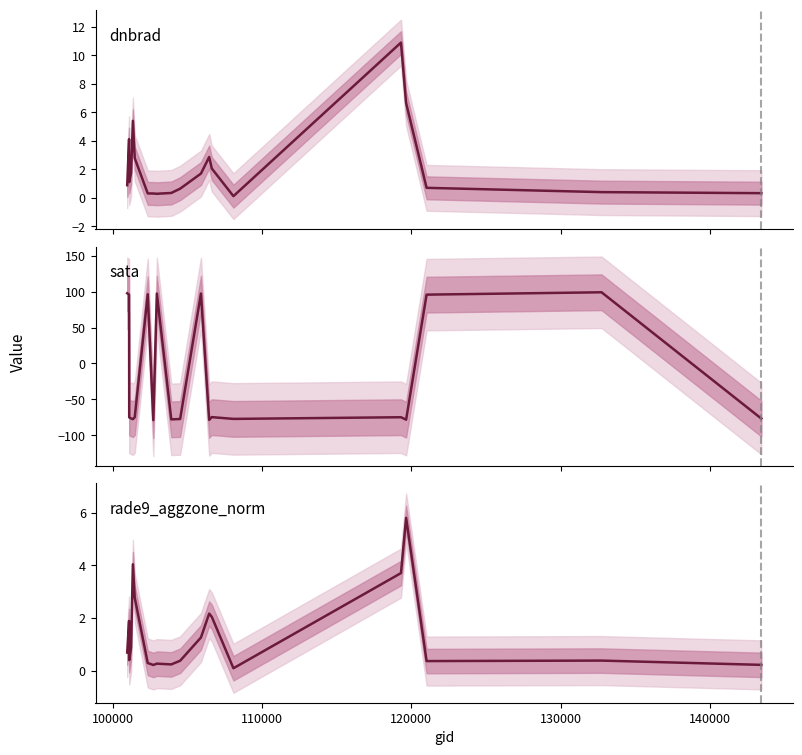

What is the highest value of the rade9_aggzone_norm series?

5.8